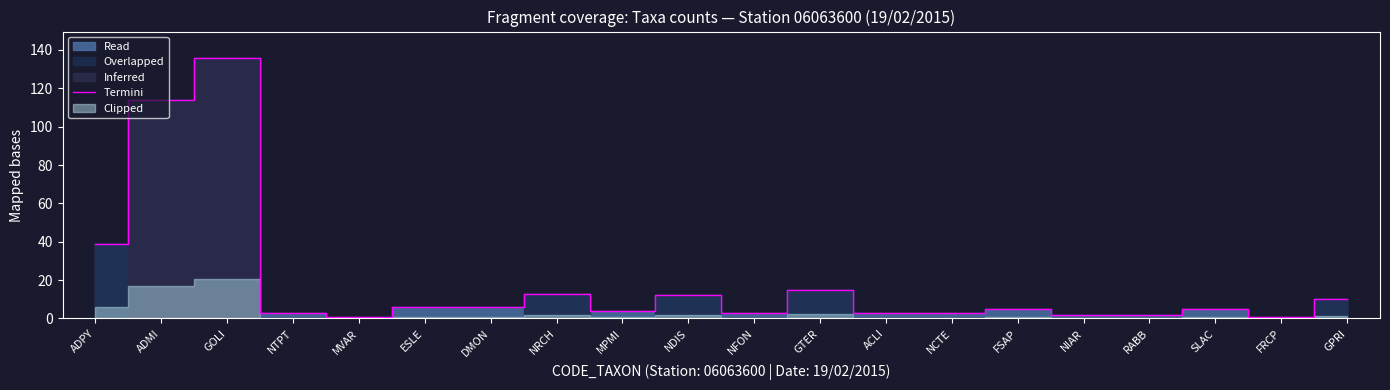

What is the value of the 5th point from the left?

1